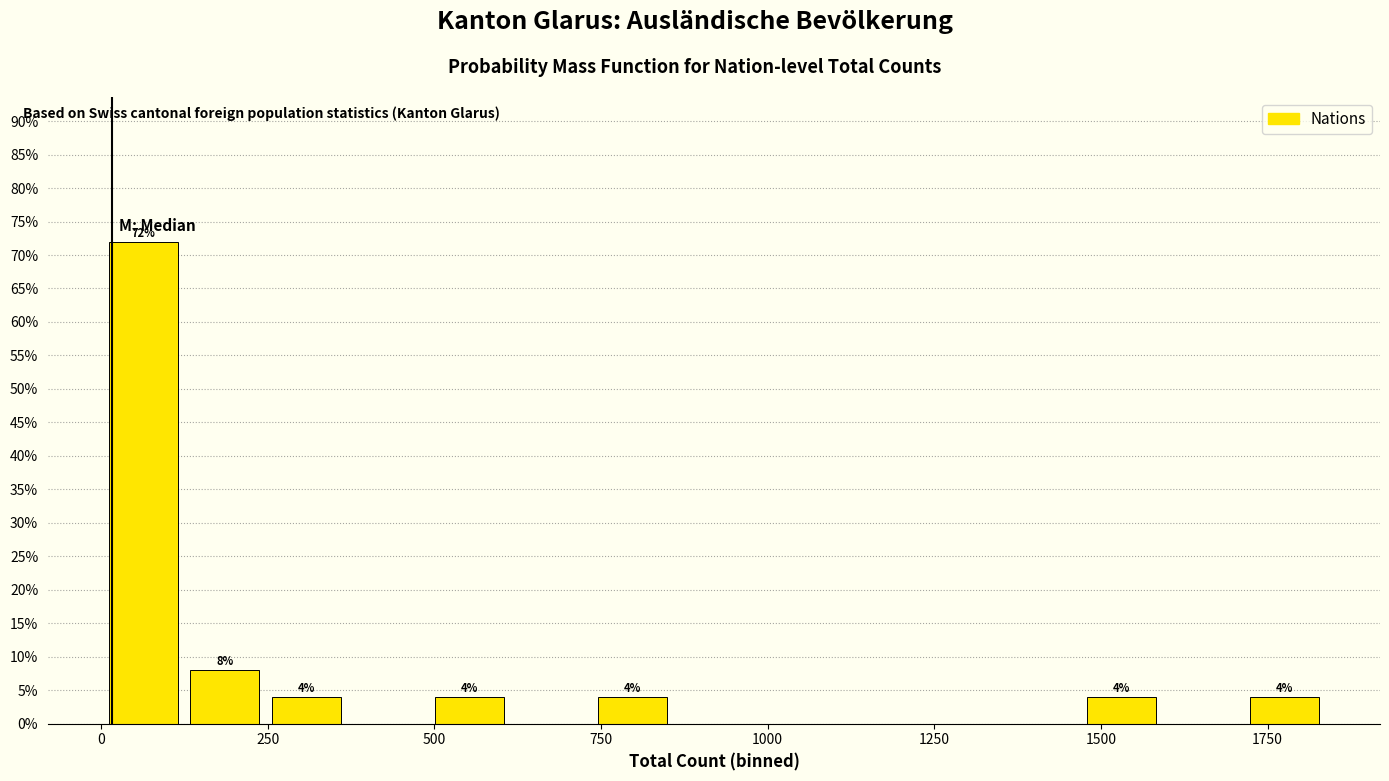

Read against the x-axis, roughly where is the centre of the tallest bar?

50